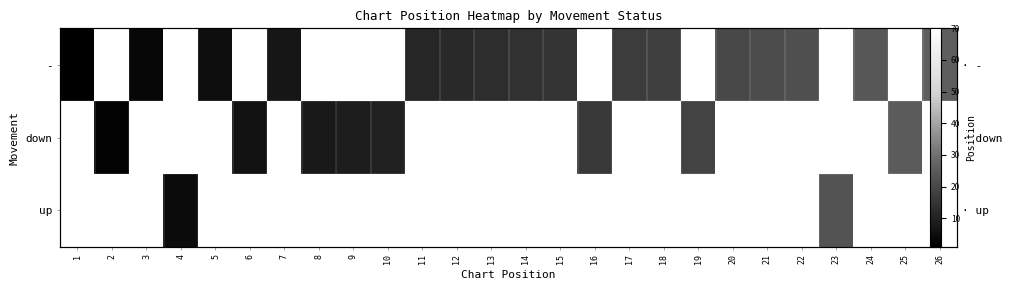

Rank the series by their maximum value, from lowest to highest.

-, down, up